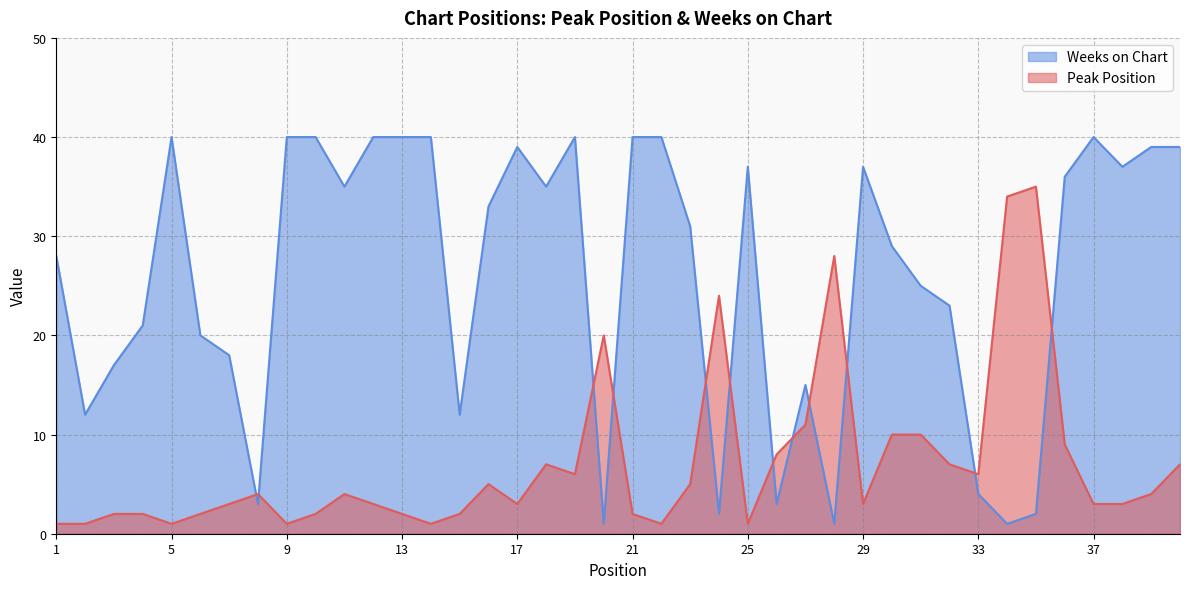

How many lines are shown in the chart?

2